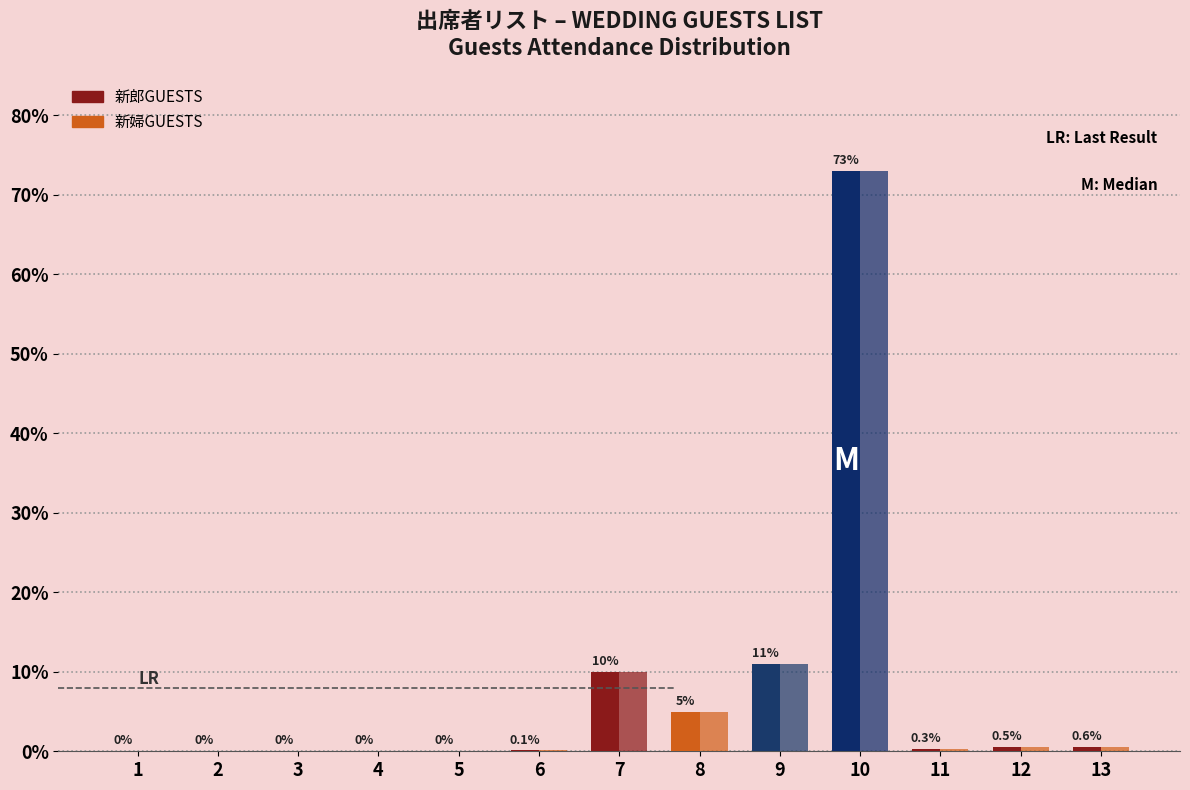

What is the maximum value for 新婦GUESTS?

73.0